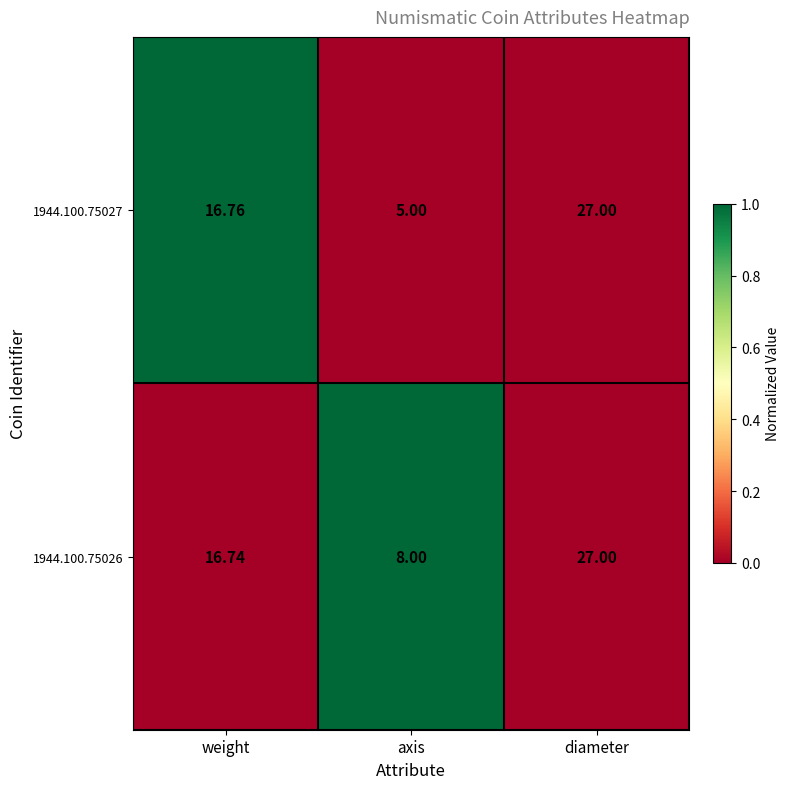

Which category has the highest value across all series?

diameter